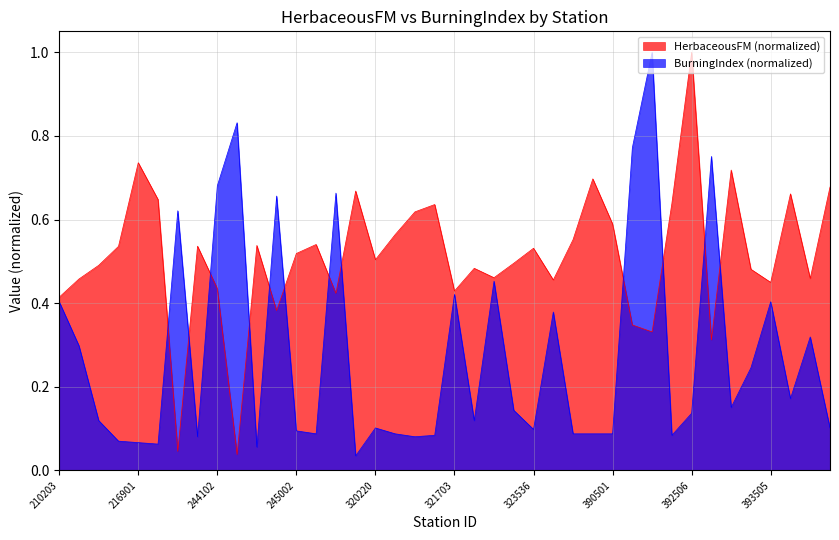

What is the sum of all HerbaceousFM values?

20.5